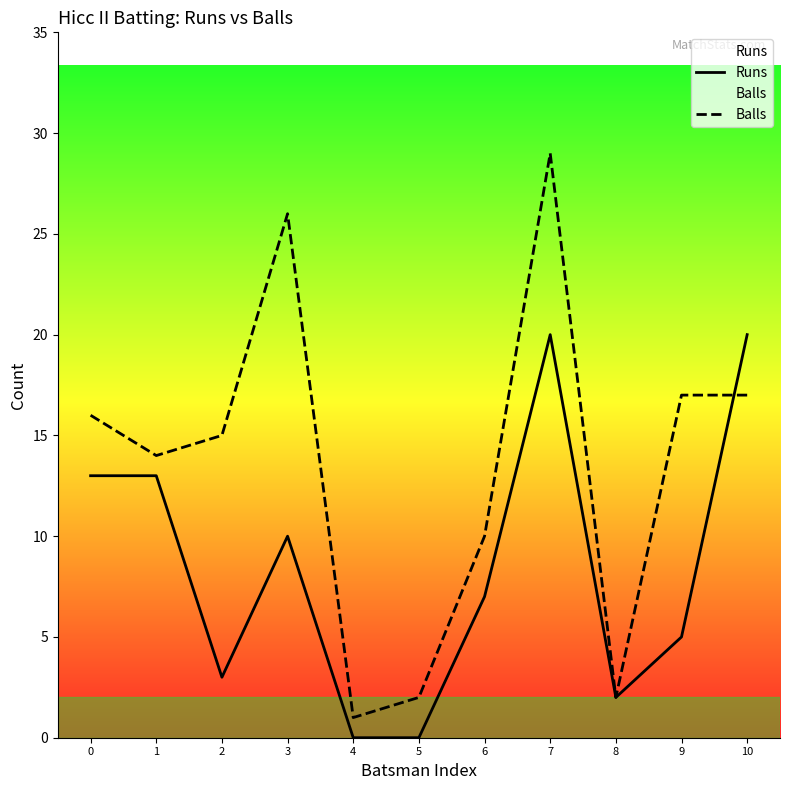

Count the number of data series in this chart.

2